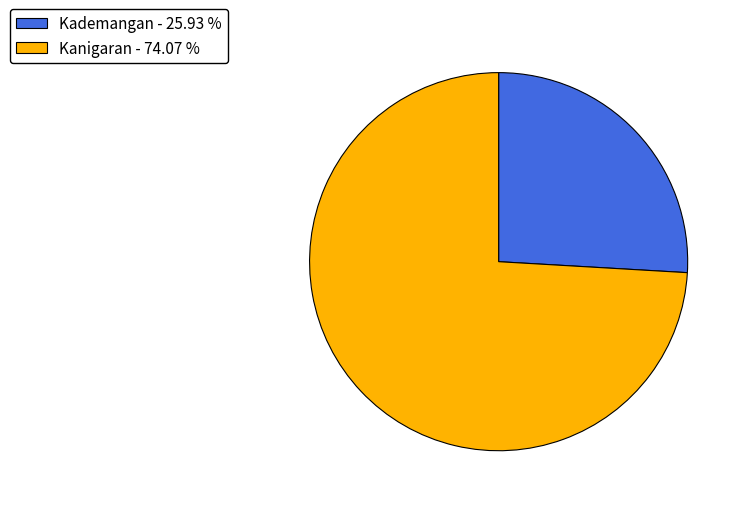

Which category has the smallest portion of the pie?

Kademangan